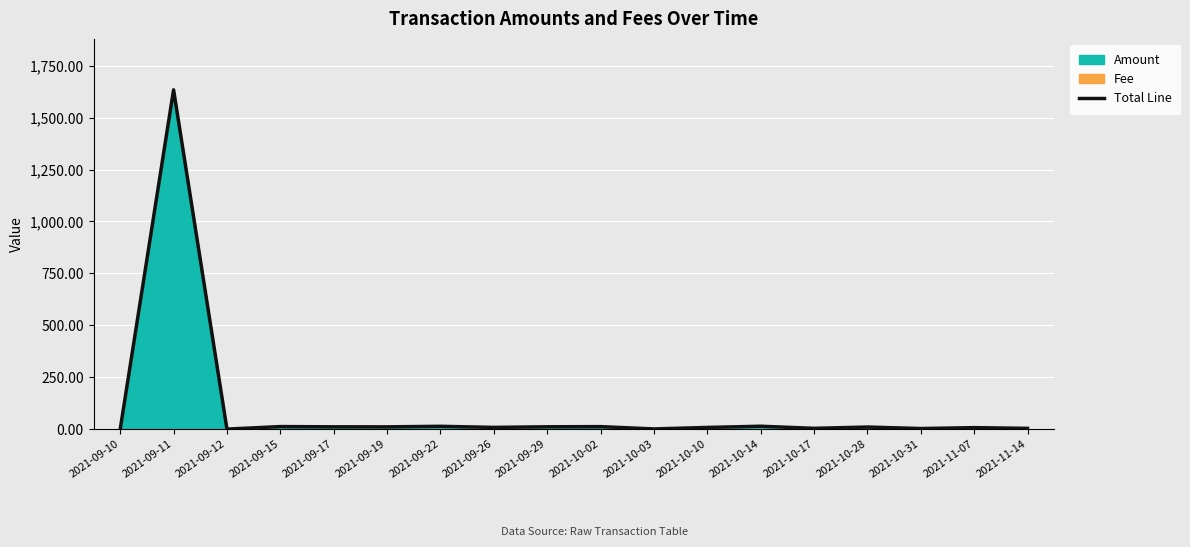

Is it true that the value at 2021-10-10 is 8.3?

True